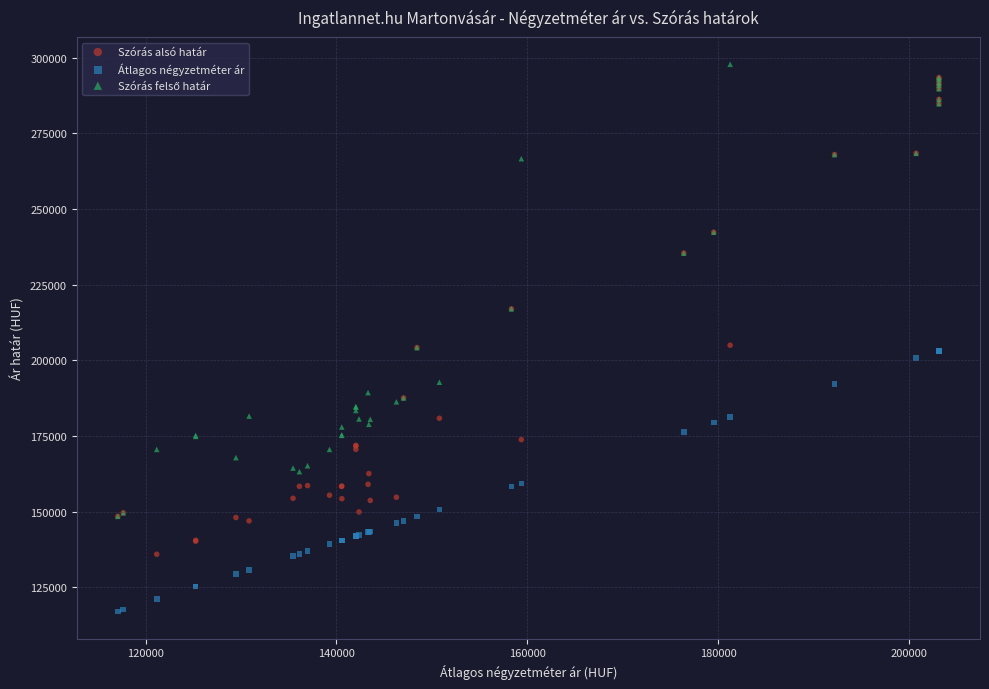

Which series reaches the minimum Y coordinate?

Átlagos négyzetméter ár